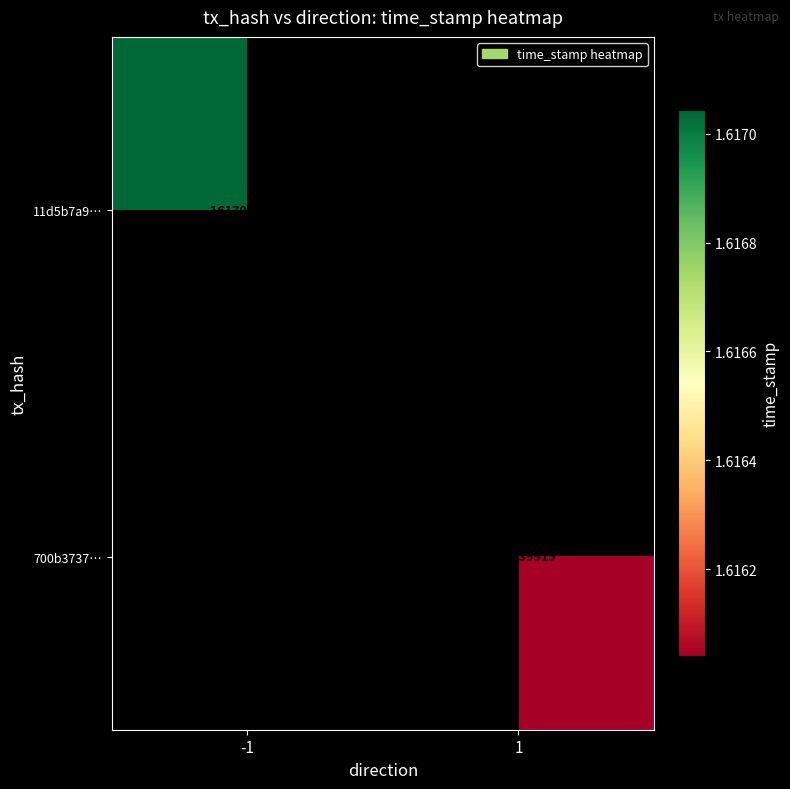

Is it true that 700b3737… equals 1616039915 at 1?

True